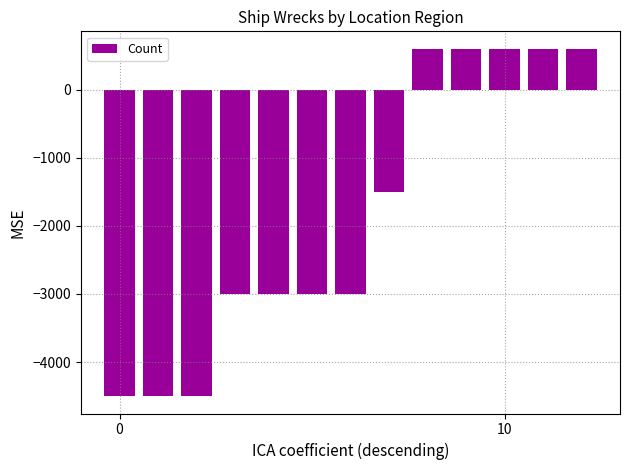

What is the greatest value displayed?

600